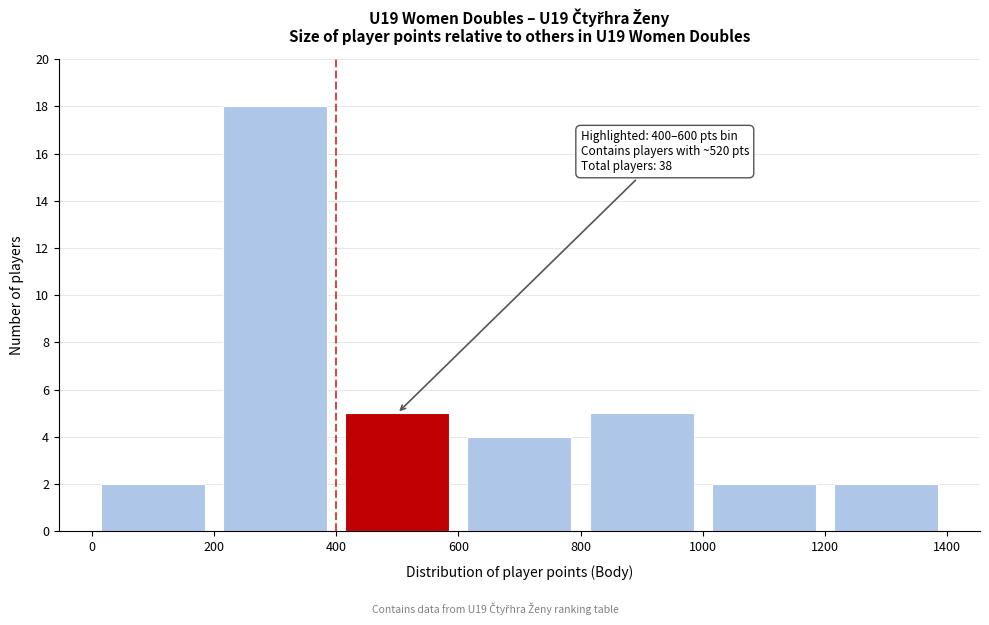

Over which range of the x-axis is the bar tallest?

200 to 400